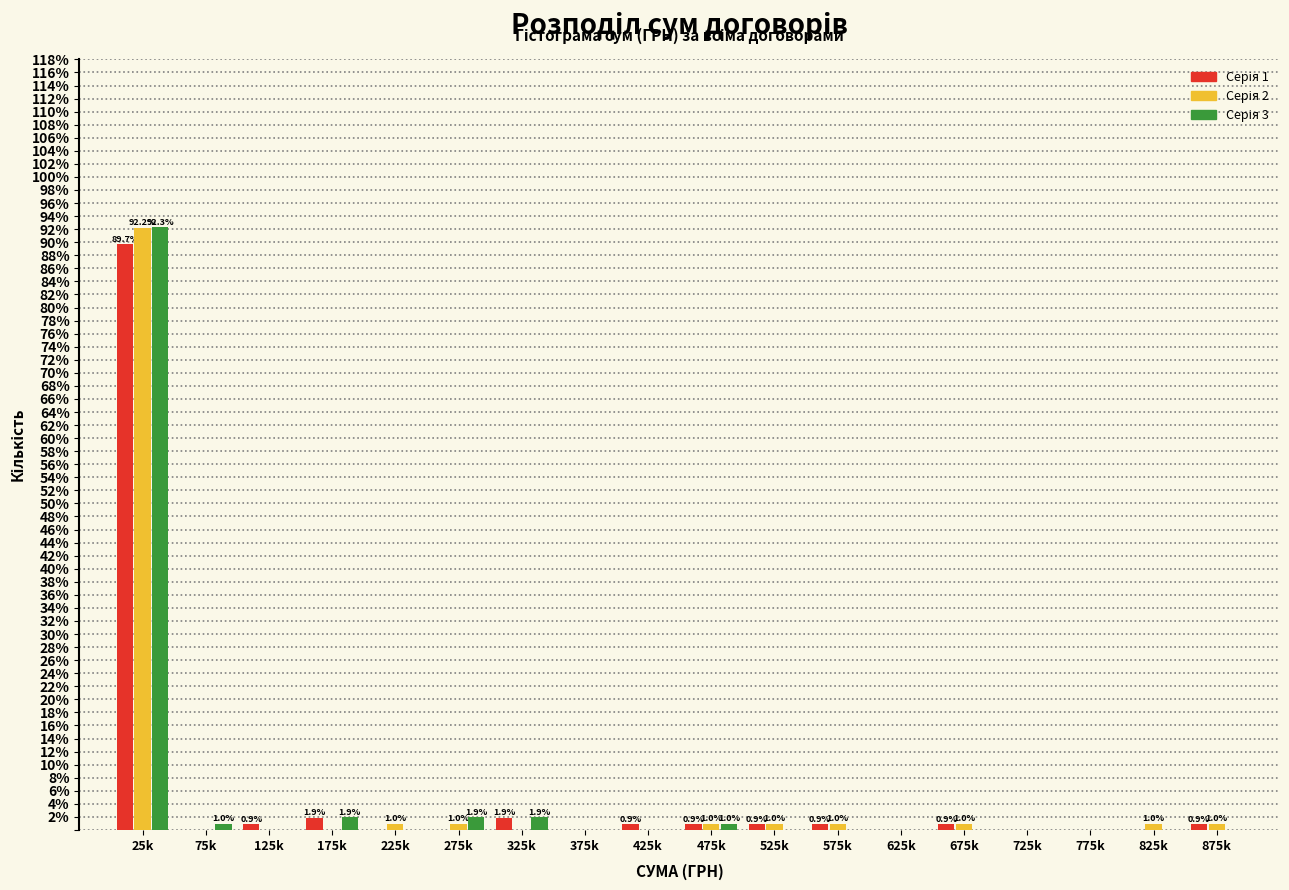

Which label corresponds to the largest value in the chart?

25k